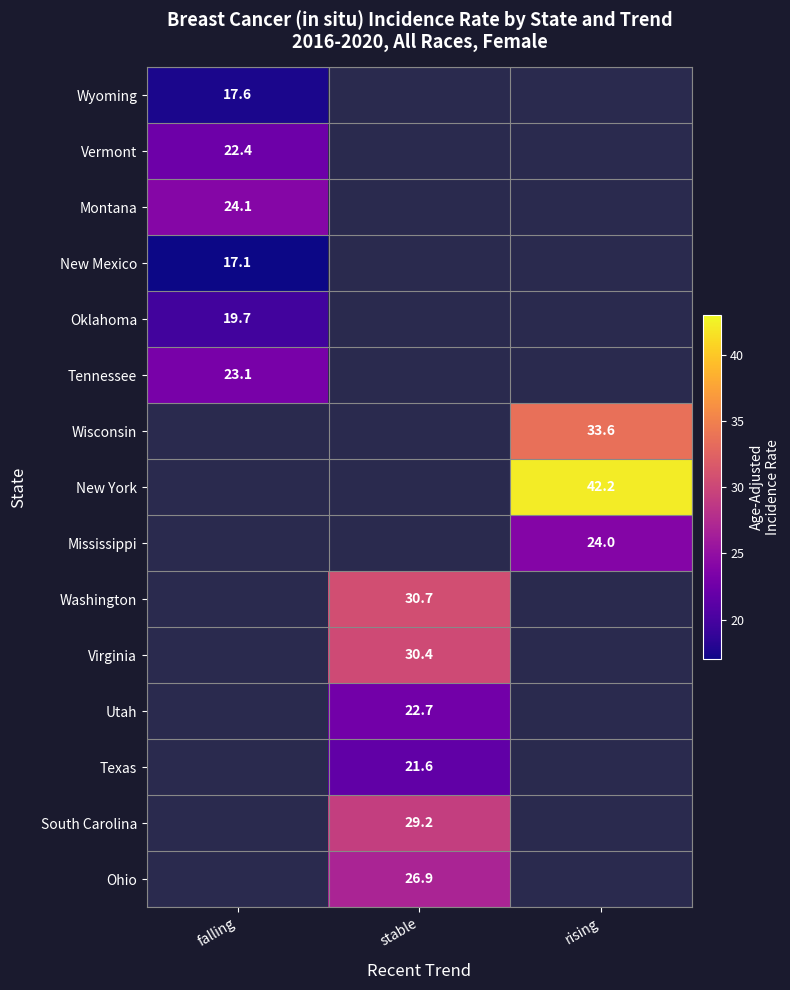

Between falling and stable, which is larger?

falling